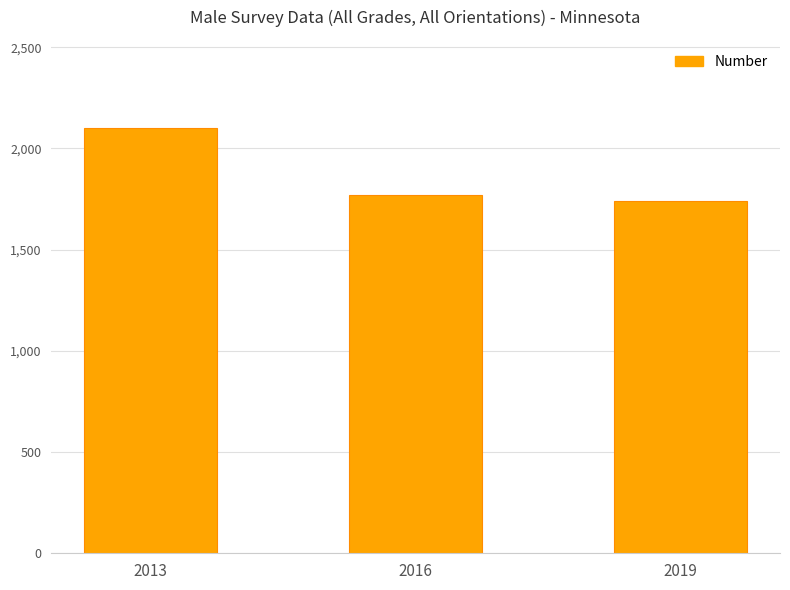

Reading left to right, list all the values displayed in this chart.

2102	1771	1739